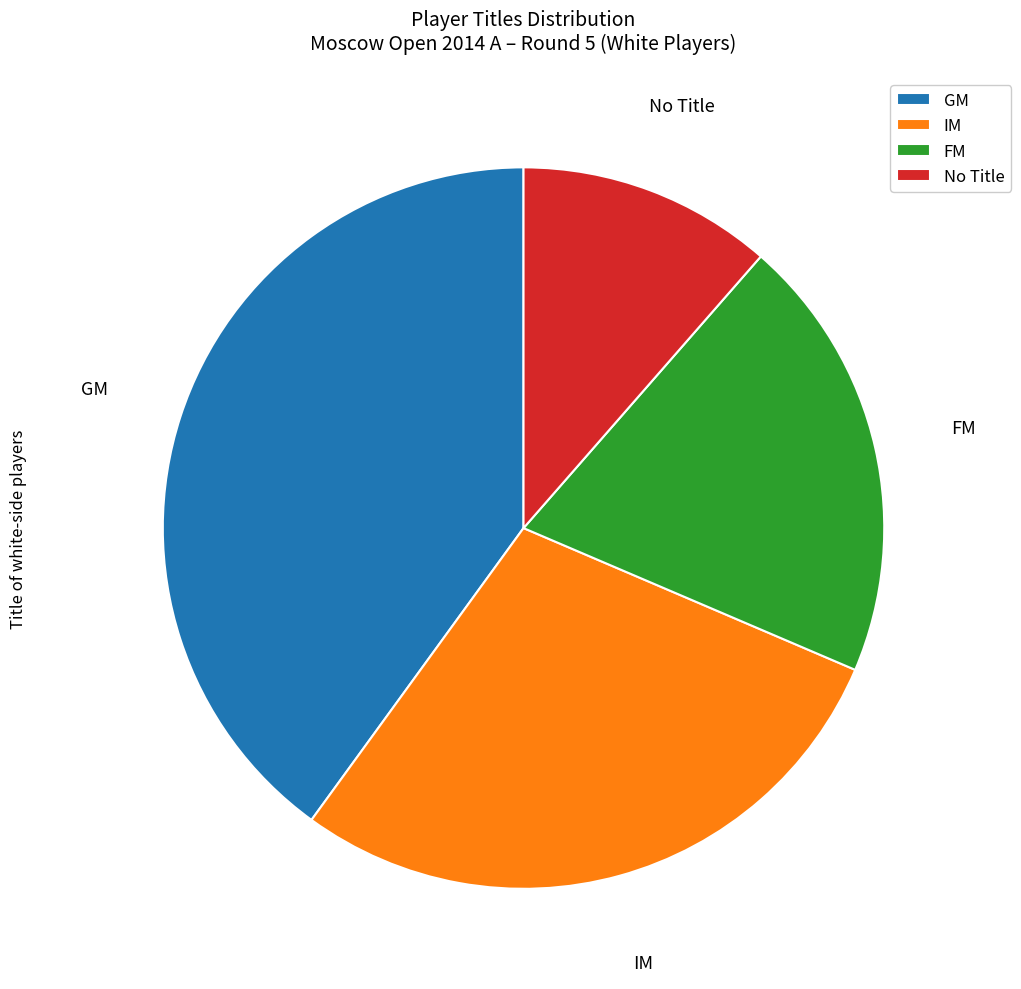

What is the ratio of the value at IM to the value at No Title?

2.5